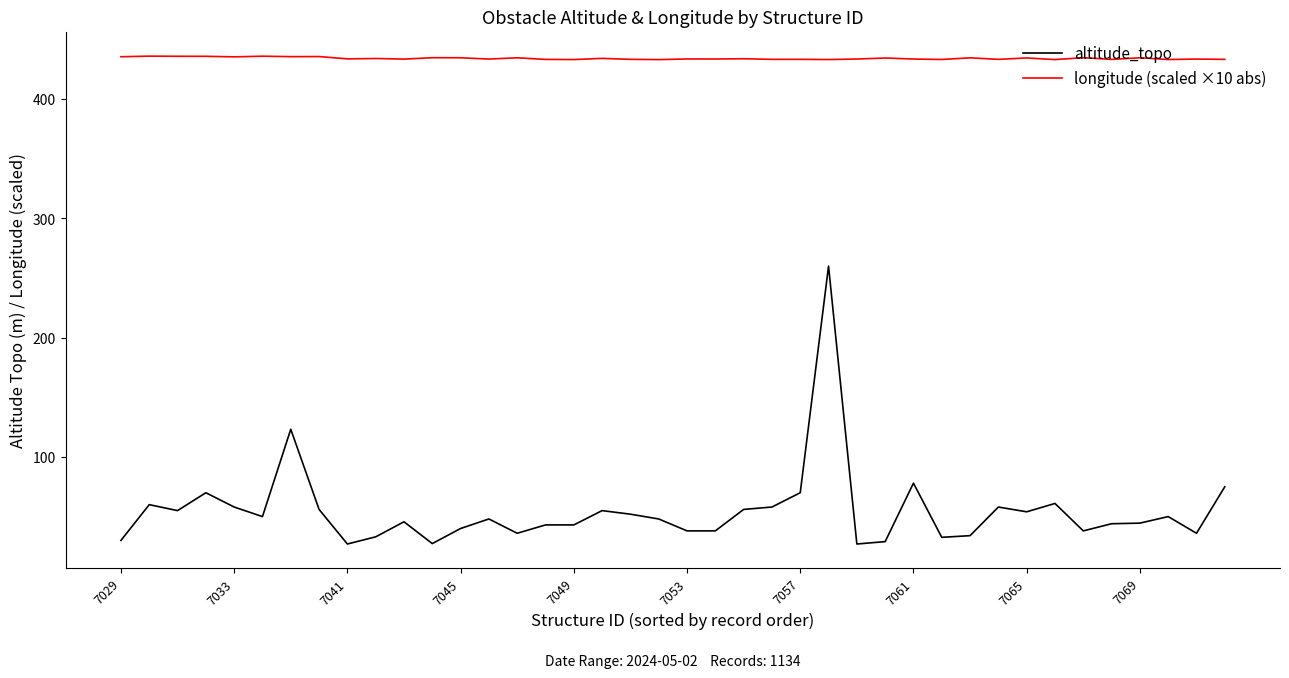

Which series has the largest total across all categories?

longitude (scaled ×10 abs)